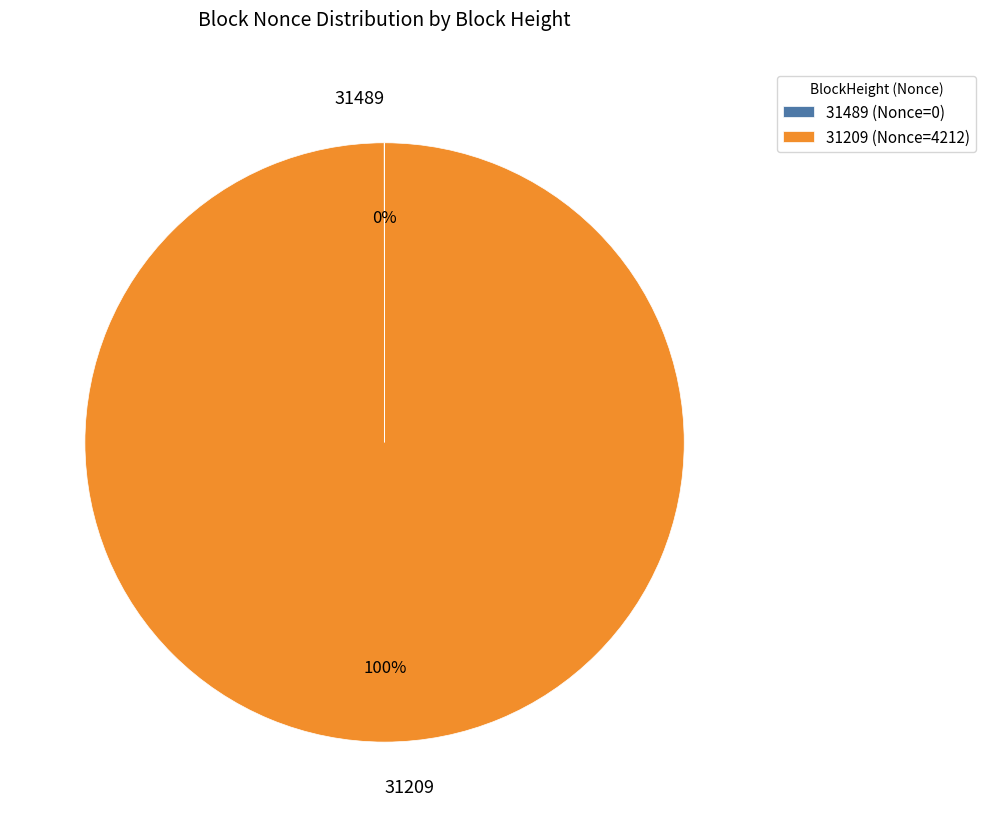

Is there a majority slice in this chart?

Yes